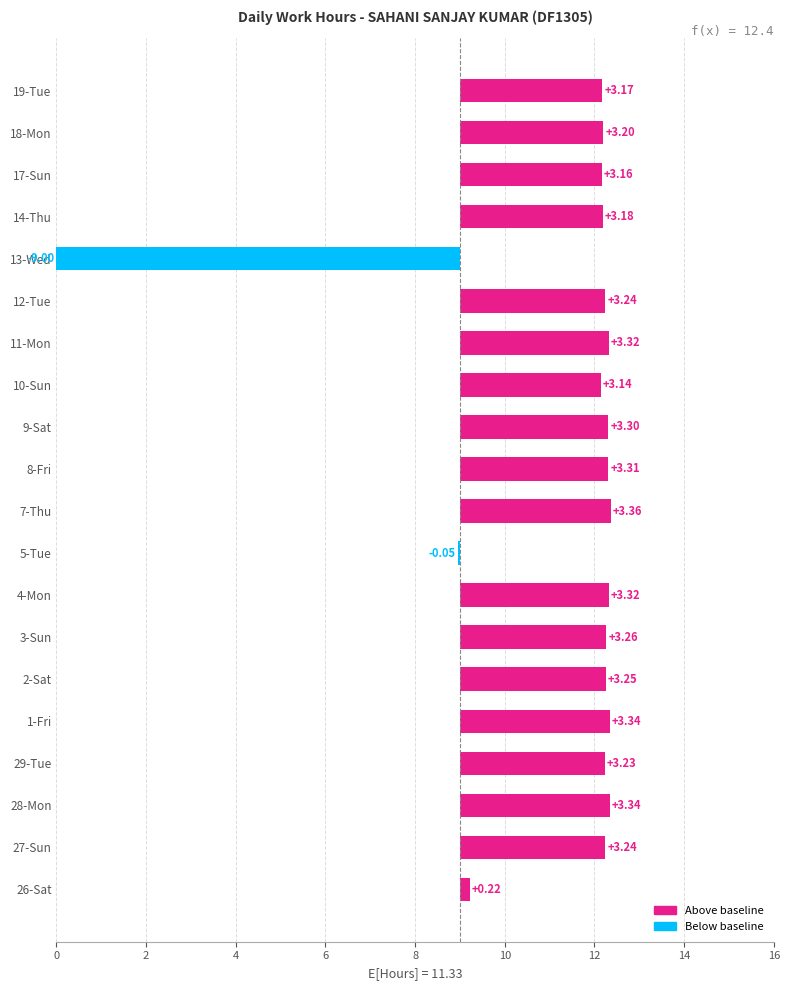

Count the number of categories in the chart.

20